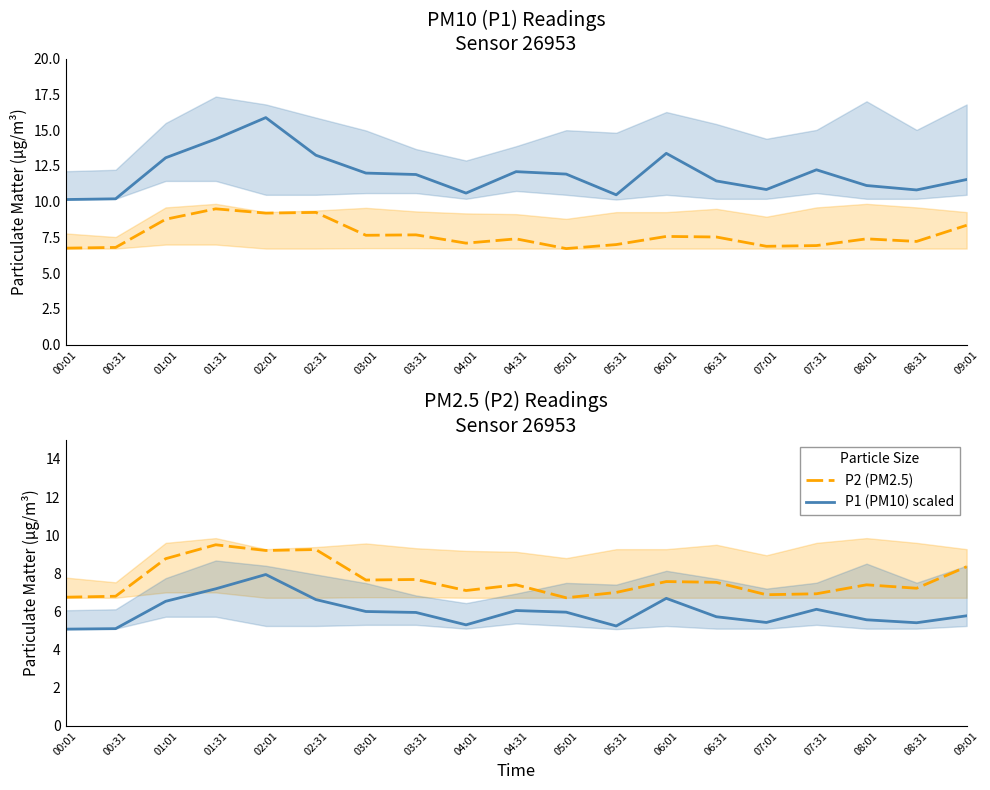

Reading right to left, what are all the values shown in this chart?

P1 (PM10): 09:01=11.6	08:31=10.8	08:01=11.1	07:31=12.2	07:01=10.8	06:31=11.4	06:01=13.4	05:31=10.5	05:01=11.9	04:31=12.1	04:01=10.6	03:31=11.9	03:01=12.0	02:31=13.2	02:01=15.9	01:31=14.4	01:01=13.1	00:31=10.2	00:01=10.2
P2 (PM2.5): 09:01=8.3	08:31=7.2	08:01=7.4	07:31=6.9	07:01=6.9	06:31=7.5	06:01=7.6	05:31=7.0	05:01=6.7	04:31=7.4	04:01=7.1	03:31=7.7	03:01=7.7	02:31=9.2	02:01=9.2	01:31=9.5	01:01=8.8	00:31=6.8	00:01=6.8
P1 (PM10) scaled: 09:01=5.8	08:31=5.4	08:01=5.6	07:31=6.1	07:01=5.4	06:31=5.7	06:01=6.7	05:31=5.2	05:01=6.0	04:31=6.0	04:01=5.3	03:31=6.0	03:01=6.0	02:31=6.6	02:01=7.9	01:31=7.2	01:01=6.5	00:31=5.1	00:01=5.1